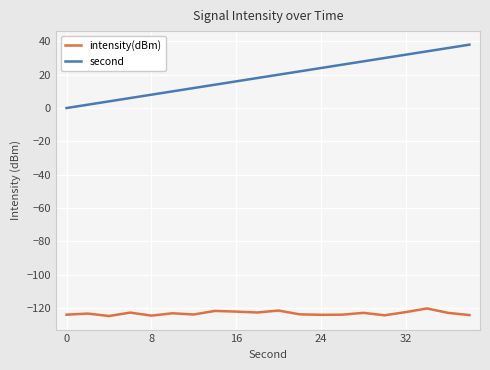

At how many categories does at least one series exceed 1?

19